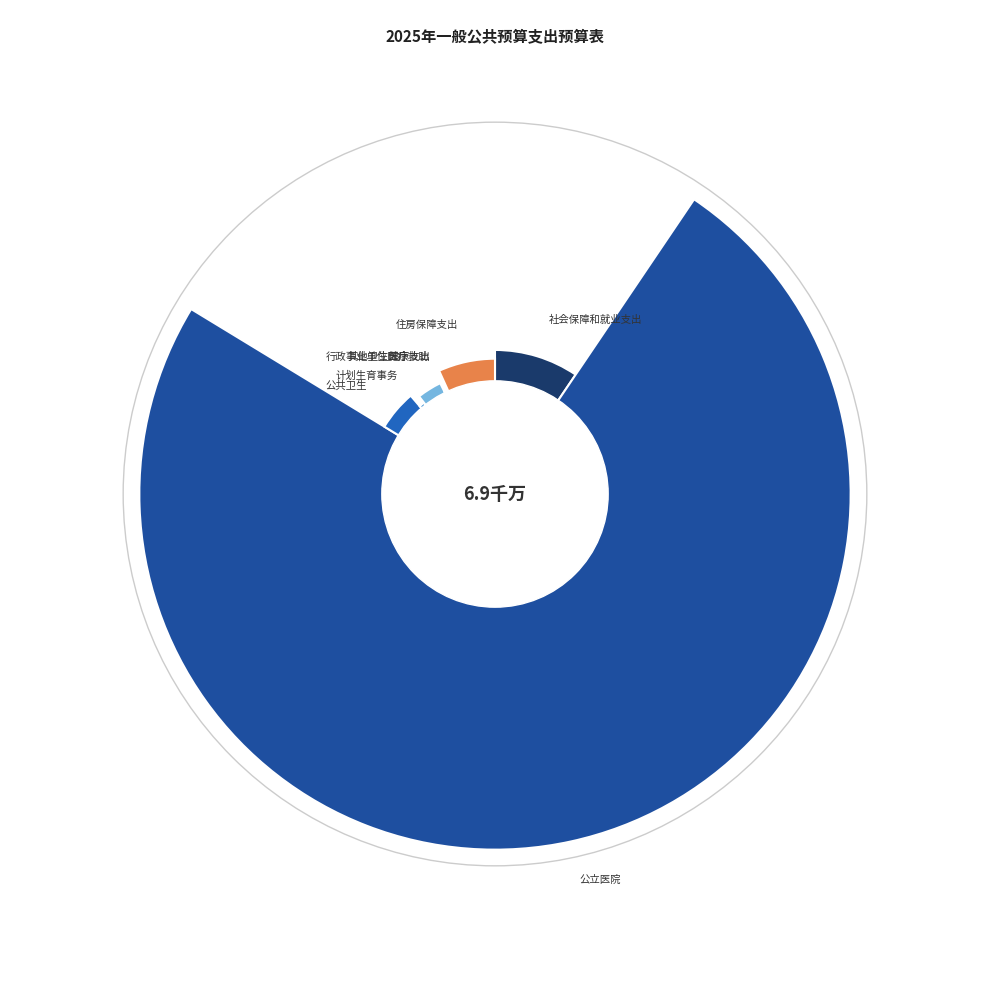

What percentage is the 公立医院 slice, to the nearest percent?

74%